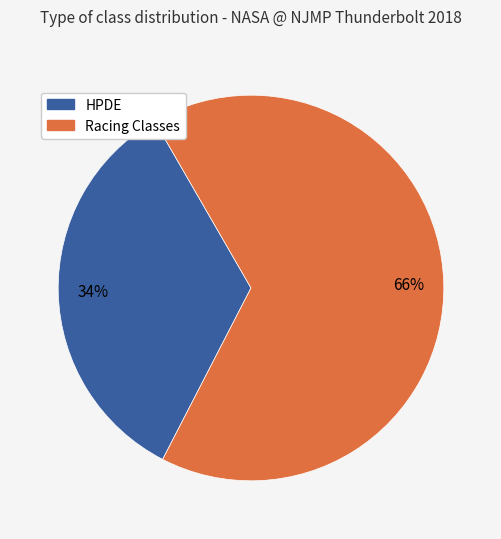

Is there a majority slice in this chart?

Yes